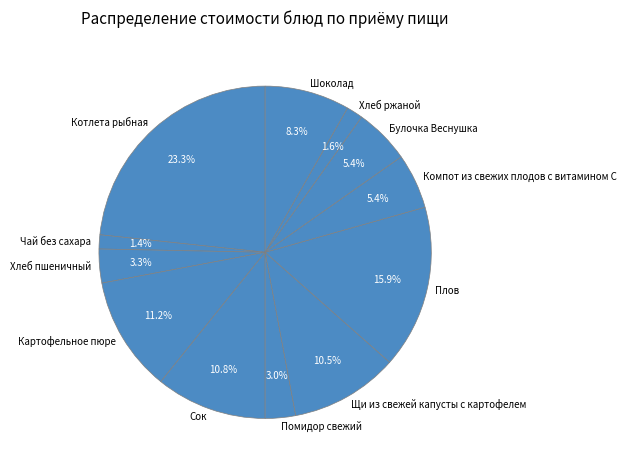

Which slice is the largest?

Котлета рыбная